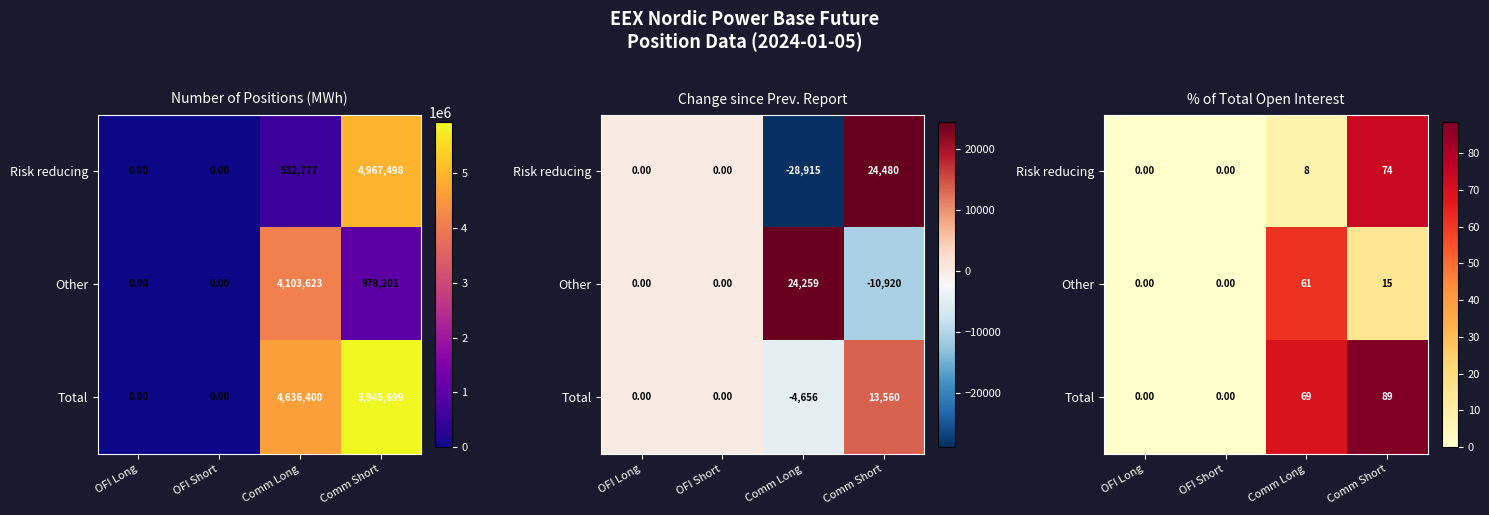

Which series has the largest total across all categories?

Total